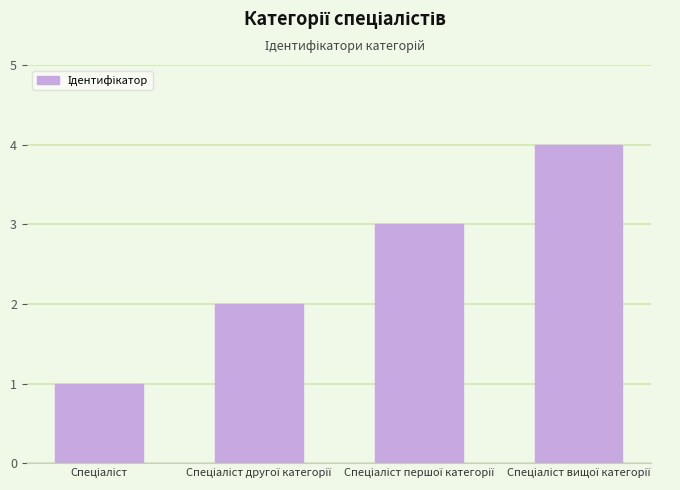

What is the difference between the maximum and minimum values?

3